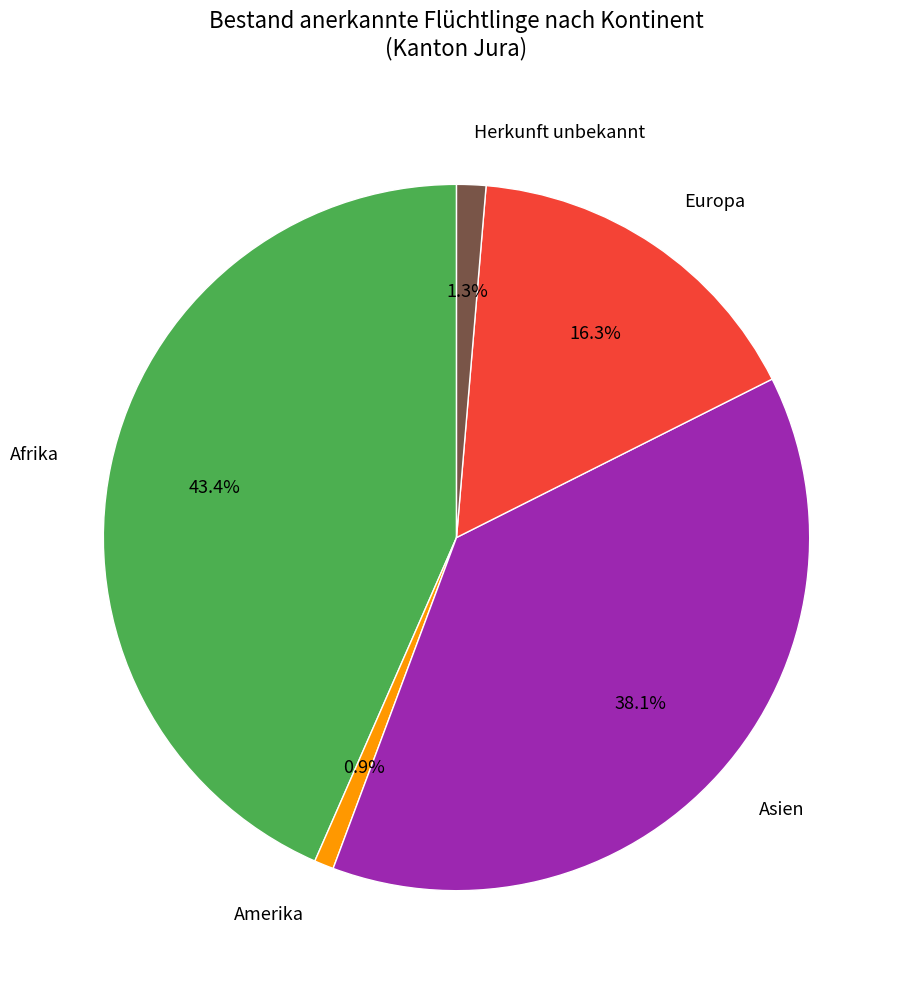

What percentage is the Afrika slice, to the nearest percent?

43%